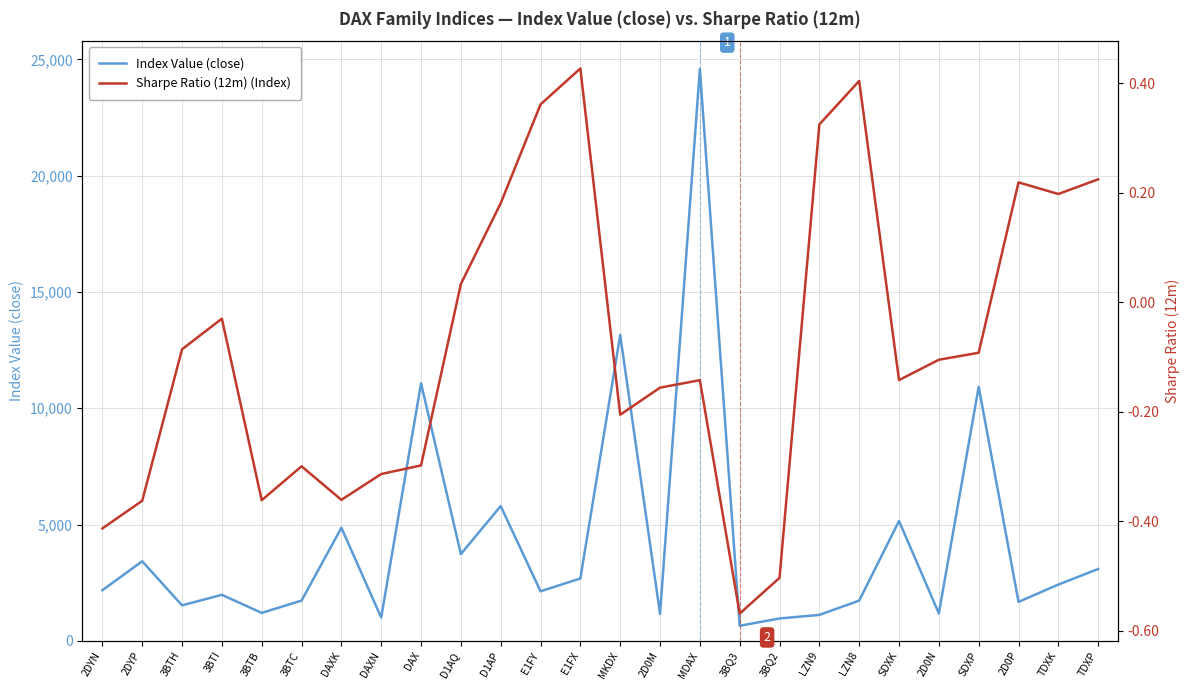

What is the value of the Index Value (close) point at the 24th from the left?

1674.0